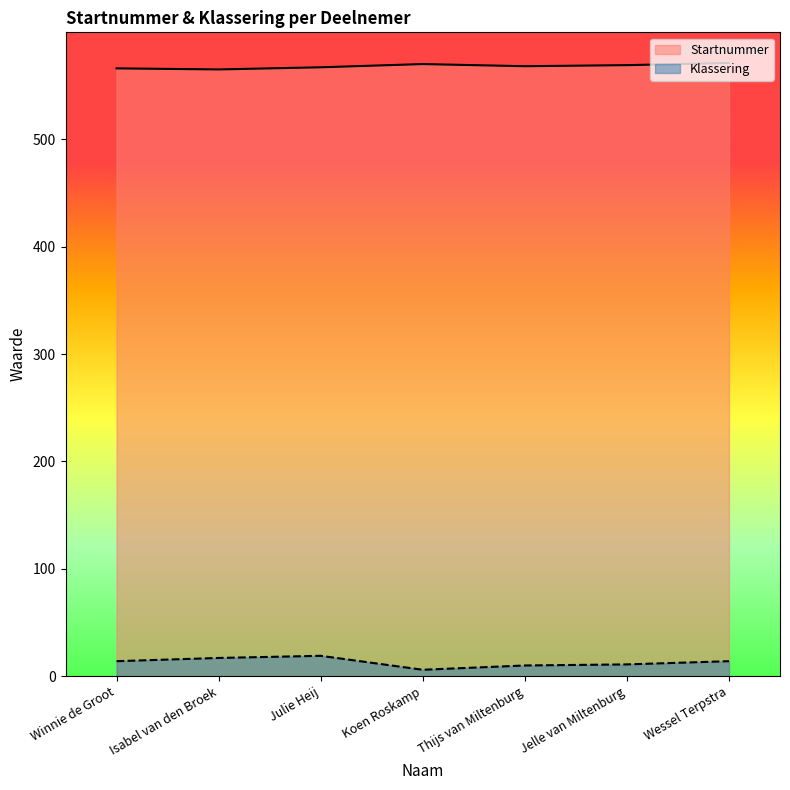

In Klassering, how many points are lower than both neighbors (excluding endpoints)?

1